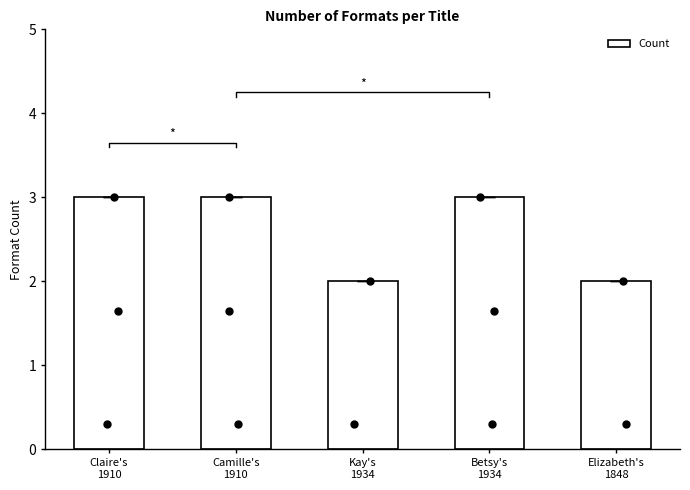

What is the change in value from Camille's
1910 to Kay's
1934?

-1